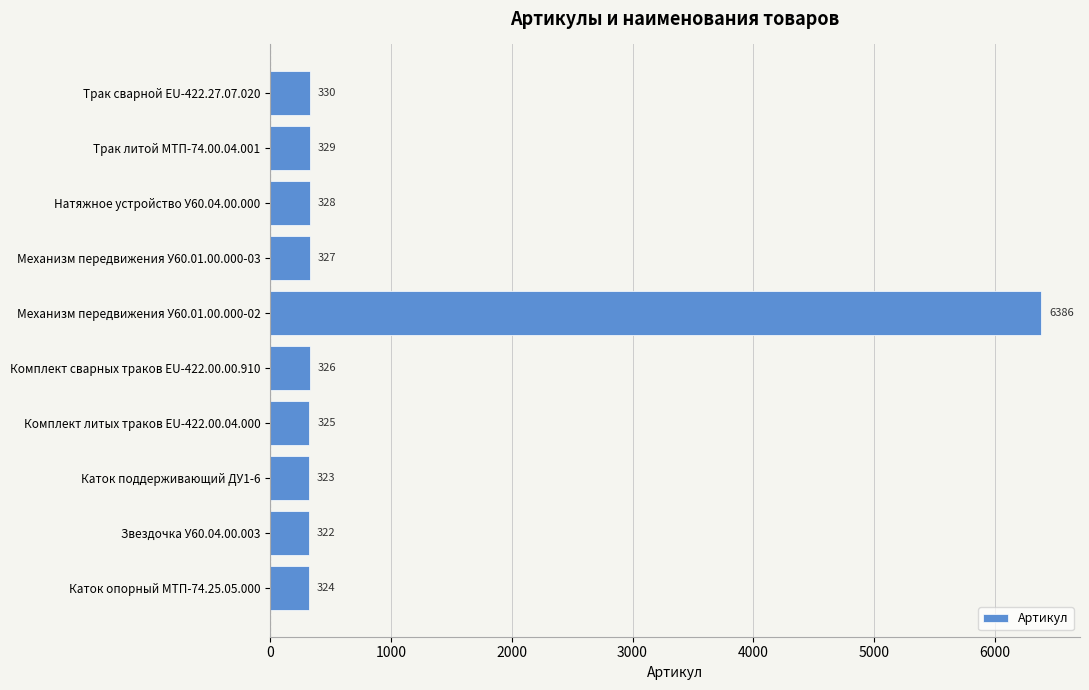

List the labels in order of value, smallest first.

Звездочка У60.04.00.003, Каток поддерживающий ДУ1-6, Каток опорный МТП-74.25.05.000, Комплект литых траков EU-422.00.04.000, Комплект сварных траков EU-422.00.00.910, Механизм передвижения У60.01.00.000-03, Натяжное устройство У60.04.00.000, Трак литой МТП-74.00.04.001, Трак сварной EU-422.27.07.020, Механизм передвижения У60.01.00.000-02